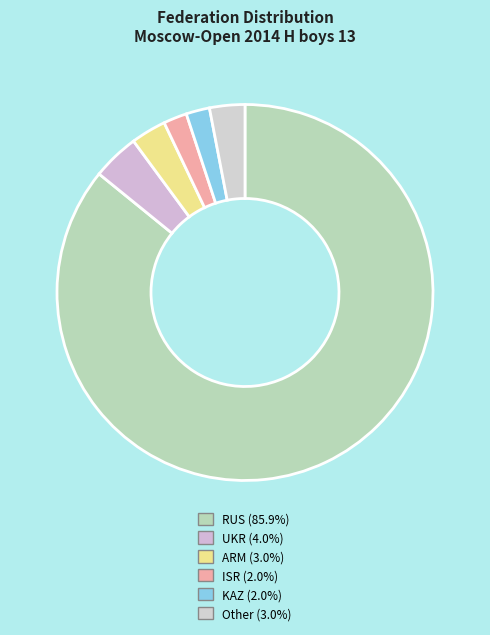

What is the majority slice?

RUS